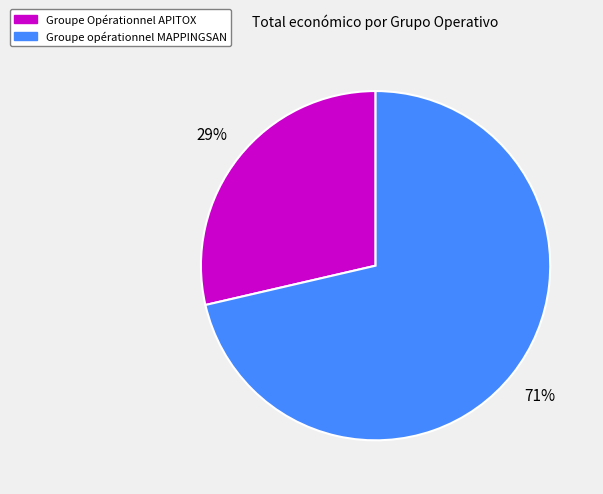

True or false: Groupe opérationnel MAPPINGSAN accounts for 60% of the total.

False